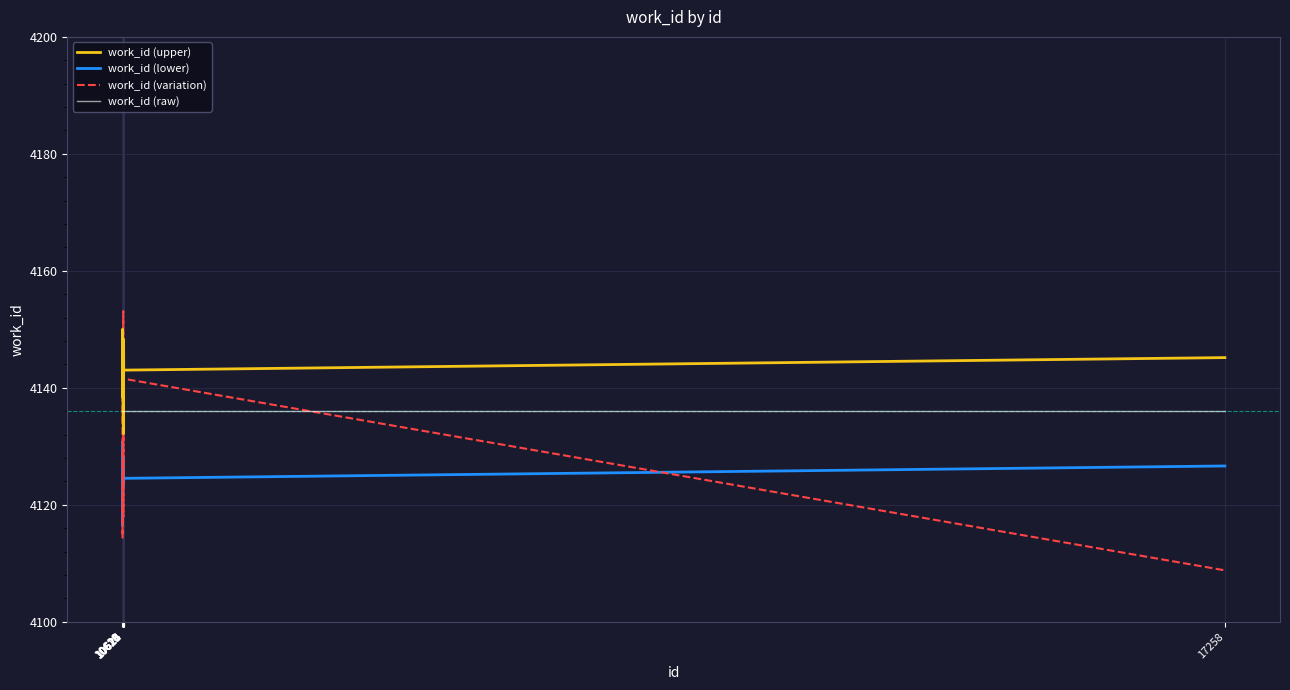

True or false: work_id (upper) and work_id (lower) intersect in this chart.

False